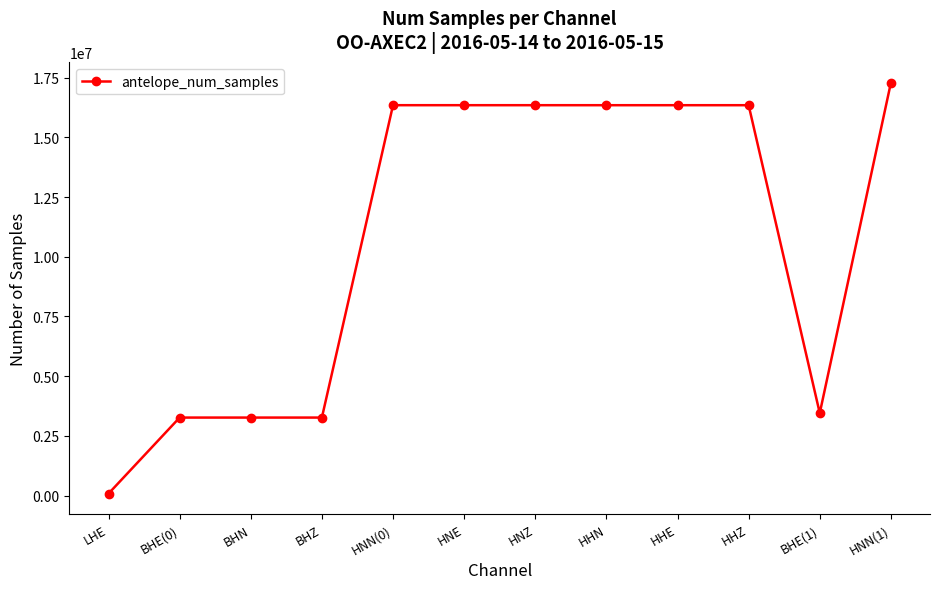

What is the label of the 12th point from the right?

LHE